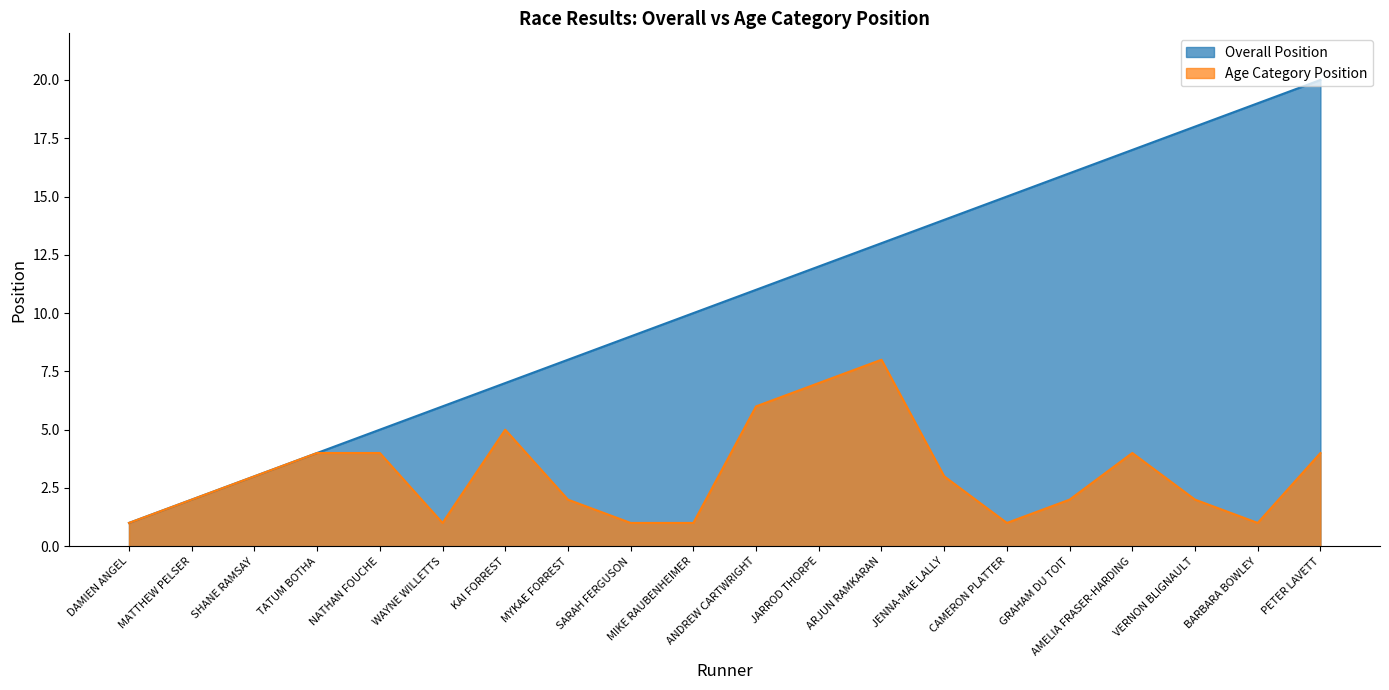

Count the Age Category Position values in the range 1 to 4.

16